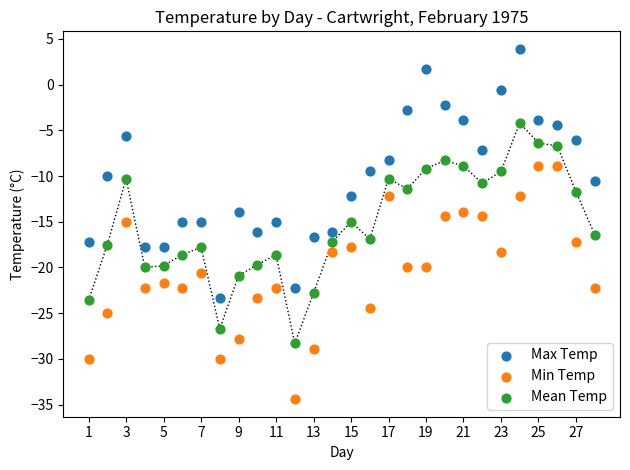

Which series contains the lowest Y value?

Min Temp